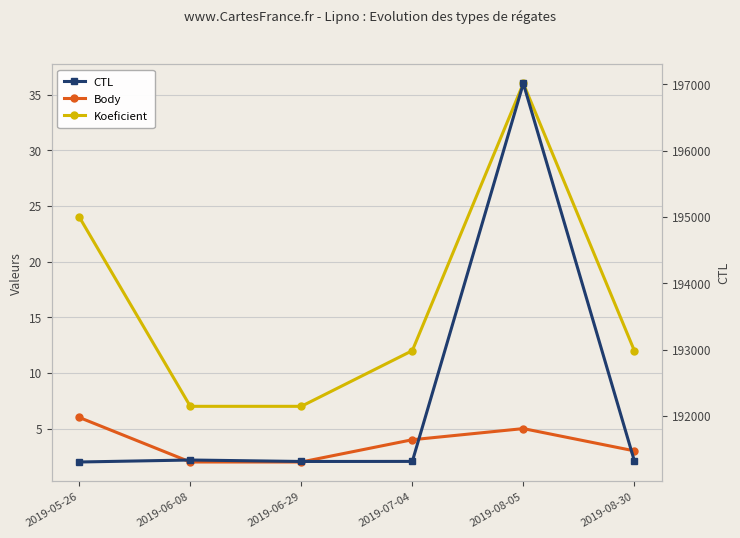

Reading right to left, list all the values displayed in this chart.

Body: 3	5	4	2	2	6
Koeficient: 12	36	12	7	7	24
CTL: 191322	197012	191313	191312	191334	191304